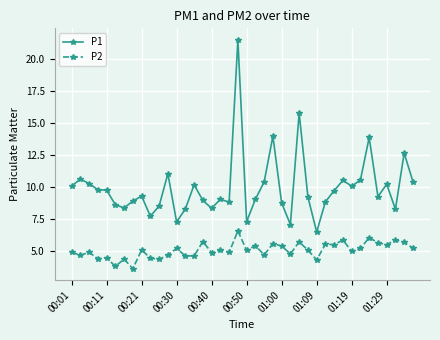

What are all the series names shown in the legend?

P1, P2